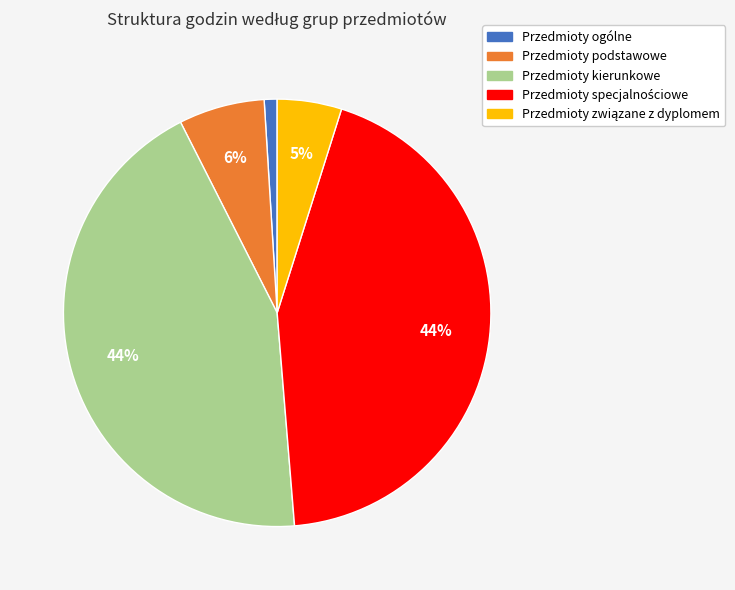

True or false: Przedmioty kierunkowe accounts for 56% of the total.

False